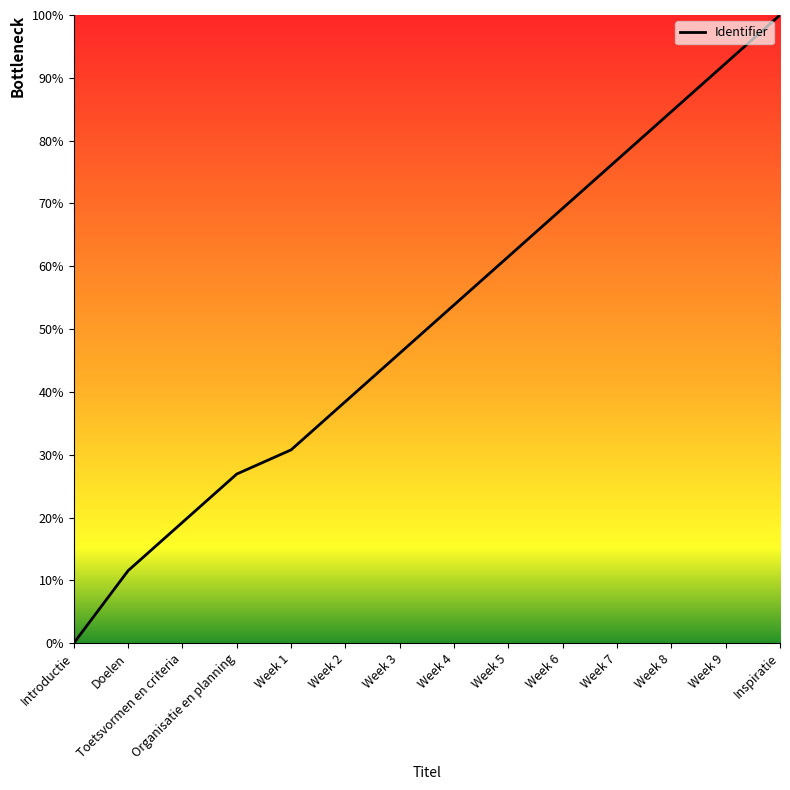

Count the number of categories in the chart.

14